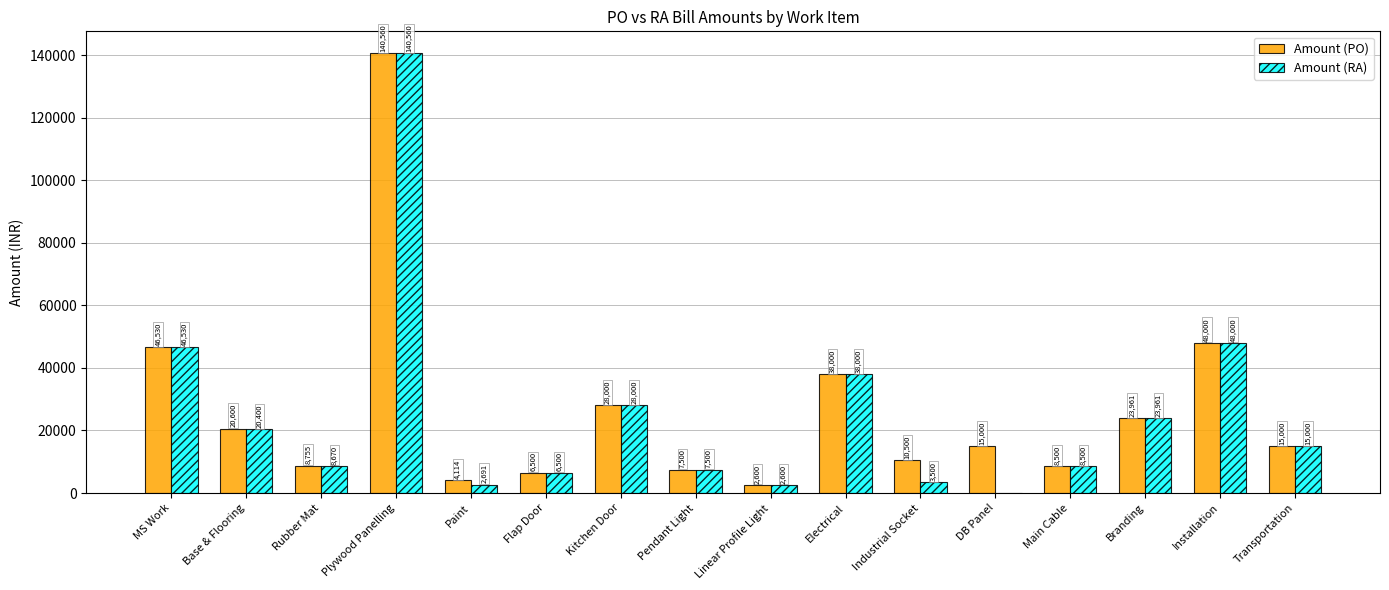

Which label corresponds to the largest value in the chart?

Plywood Panelling